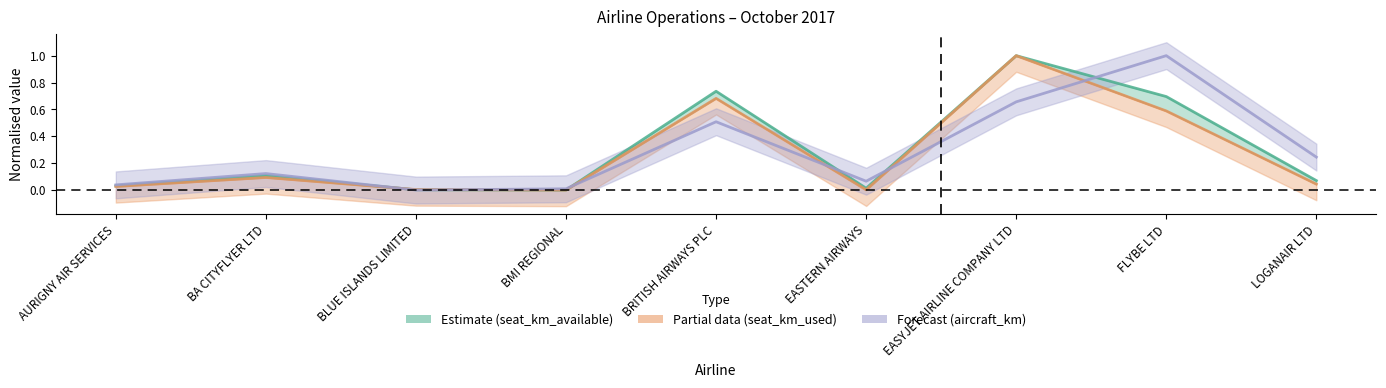

What is the label of the 9th point from the left?

LOGANAIR LTD